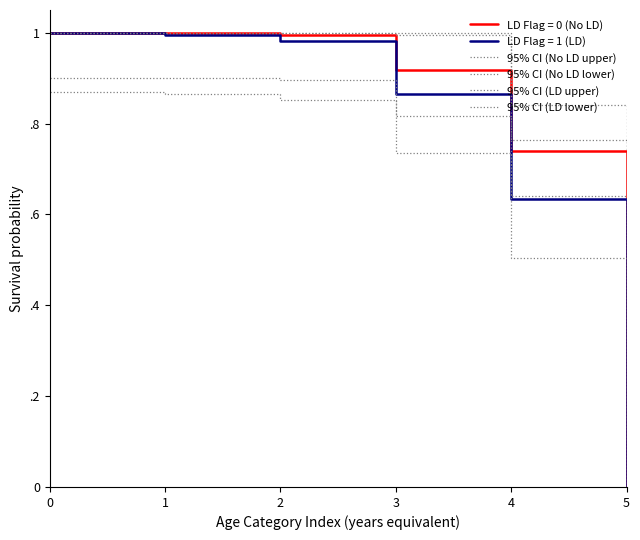

Which series has the largest total across all categories?

95% CI (No LD upper)